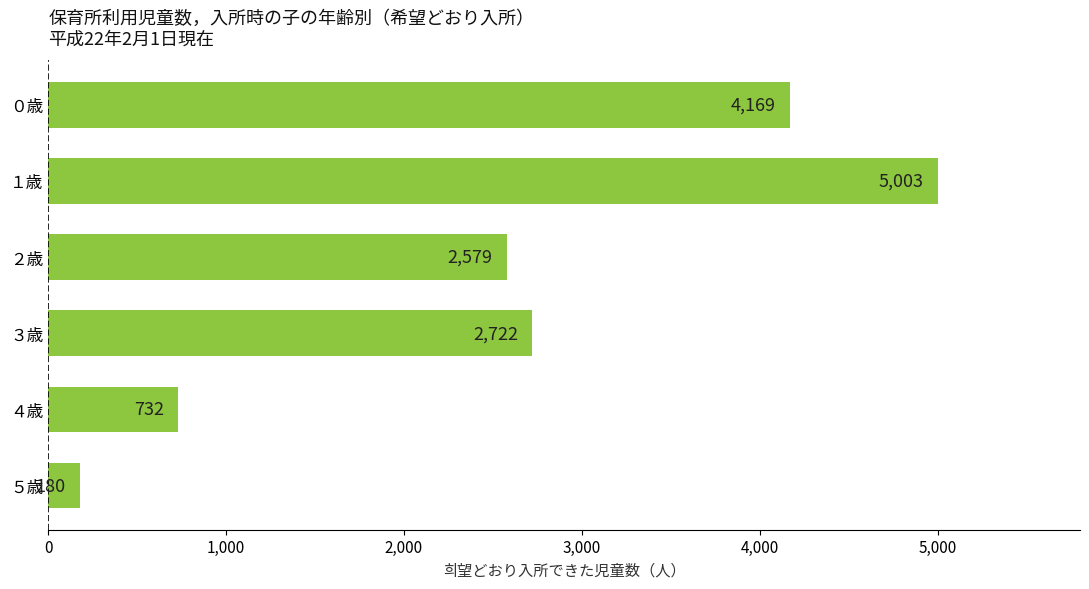

What is the sum of all values?

15385